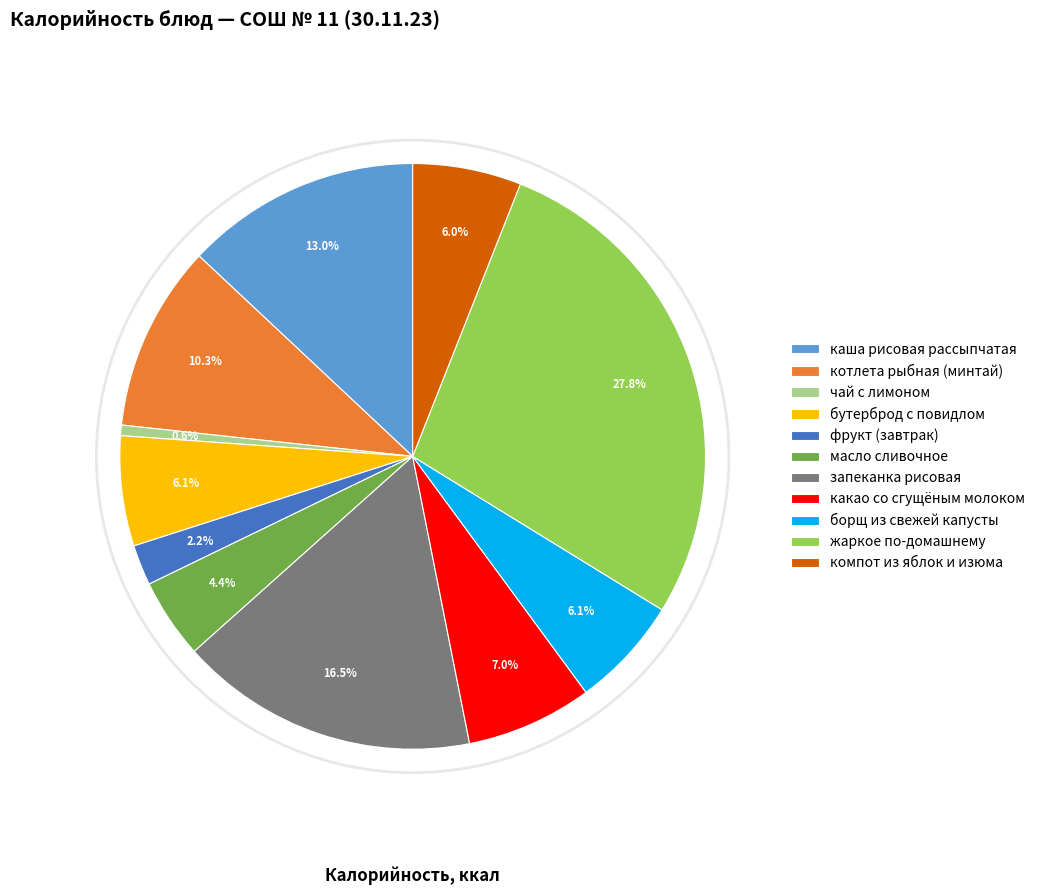

To the nearest percent, what percentage of the pie is бутерброд с повидлом?

6%